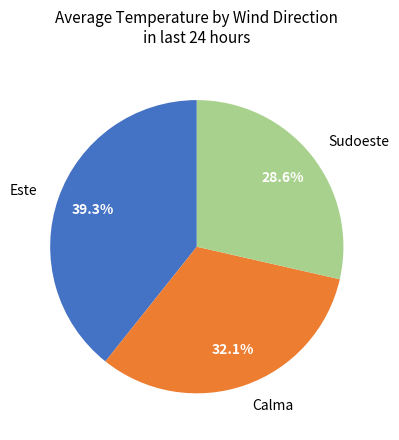

Is the sum of Calma and Este greater than half?

Yes